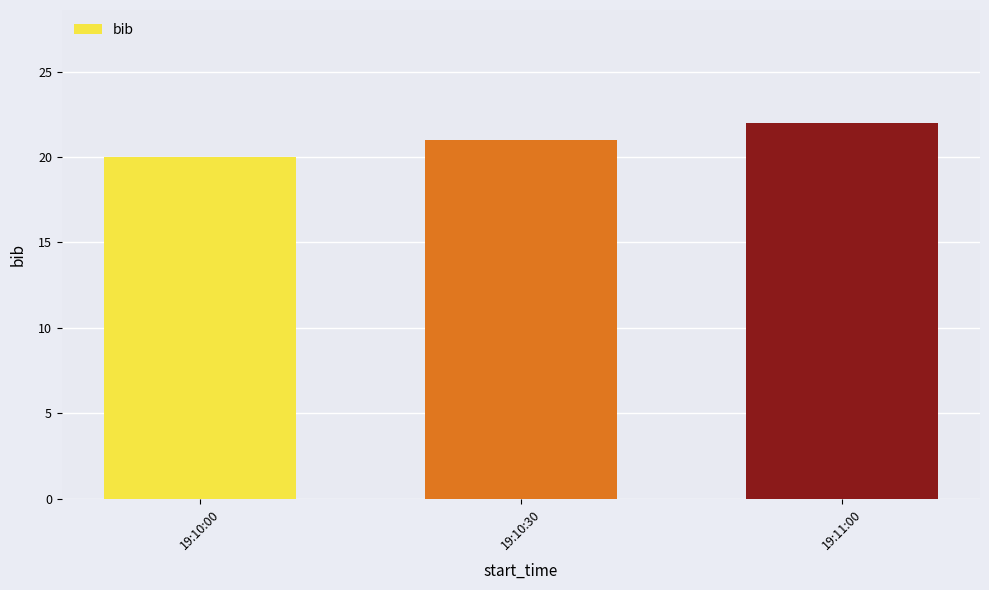

True or false: the data shows 13 at 19:10:00.

False